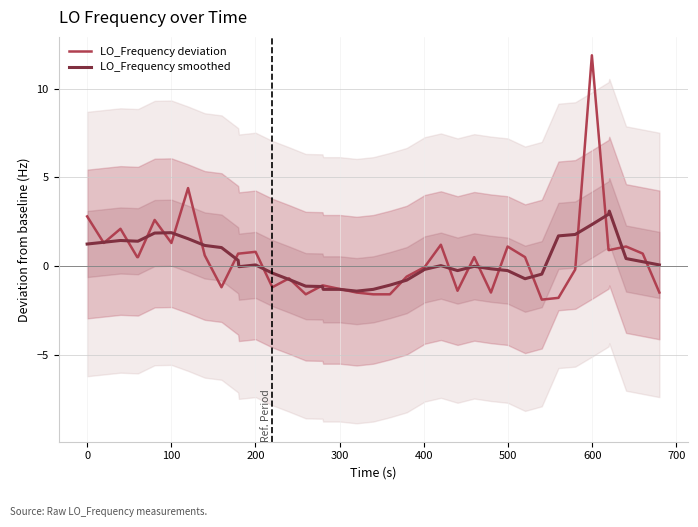

What is the highest value of the LO_Frequency deviation series?

11.9